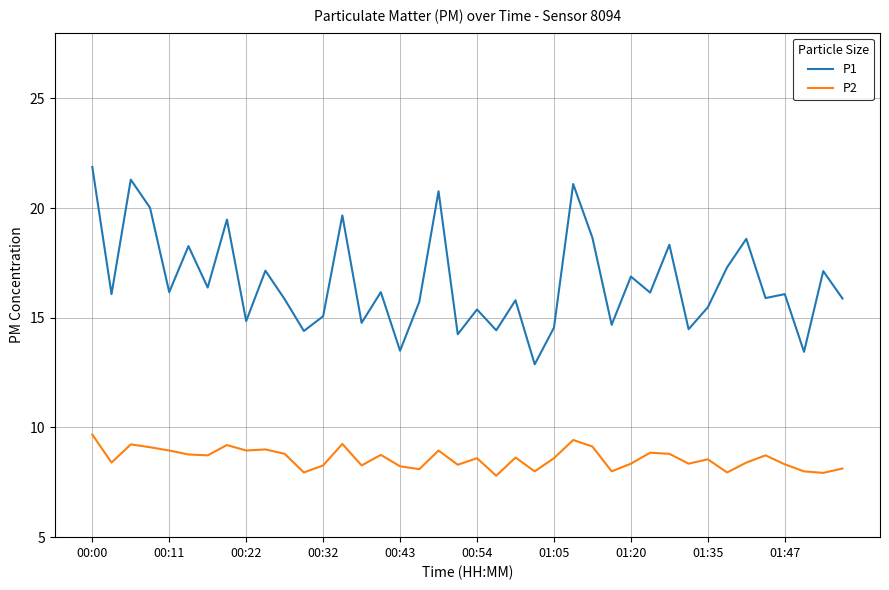

What is the maximum value shown in the chart?

21.9